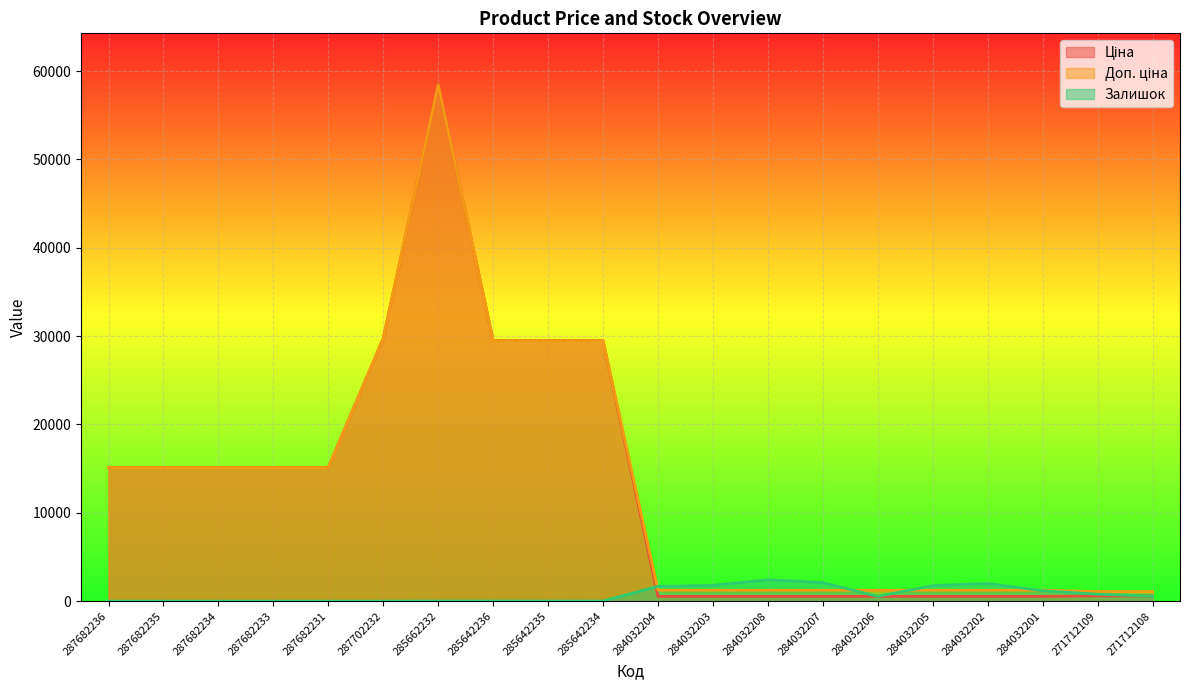

True or false: Доп. ціна and Ціна cross at least once.

False